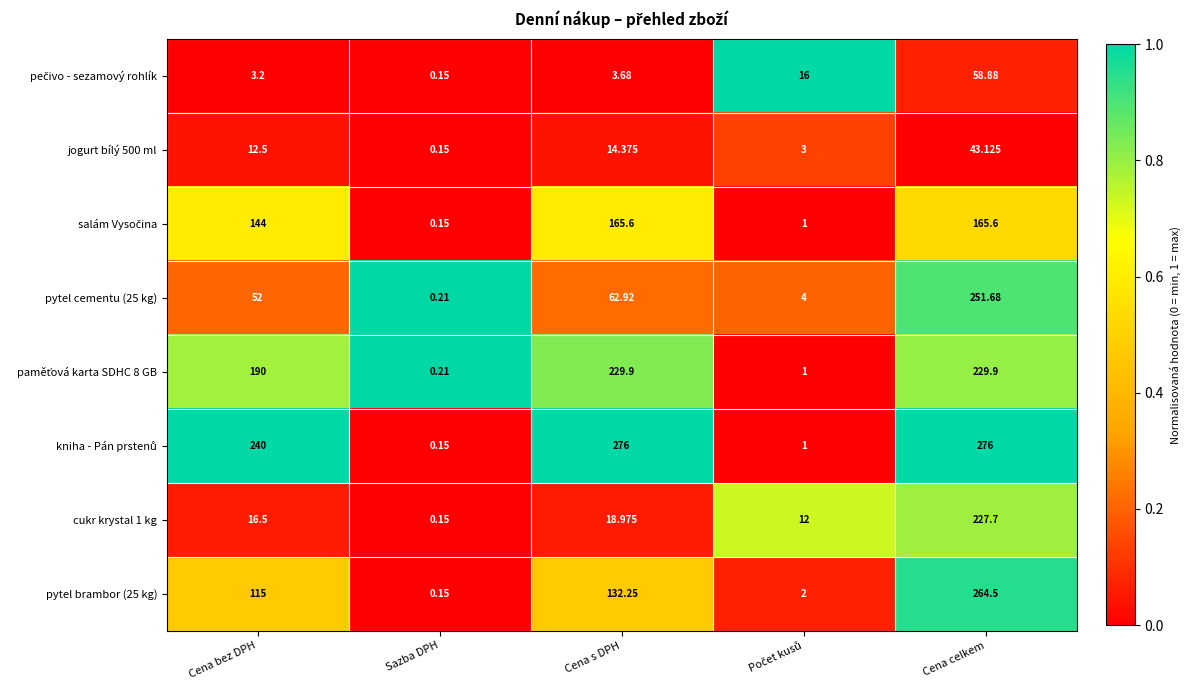

What is the difference between the highest and lowest values at Cena bez DPH?

236.8